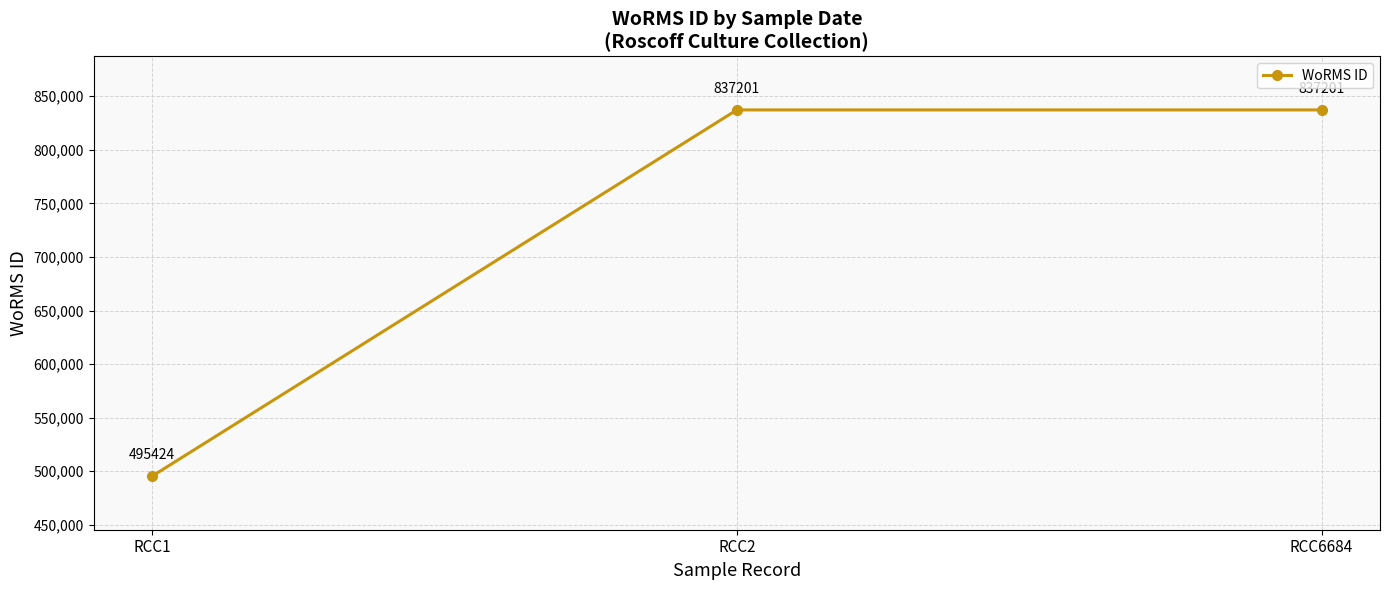

Which label corresponds to the smallest value in the chart?

RCC1